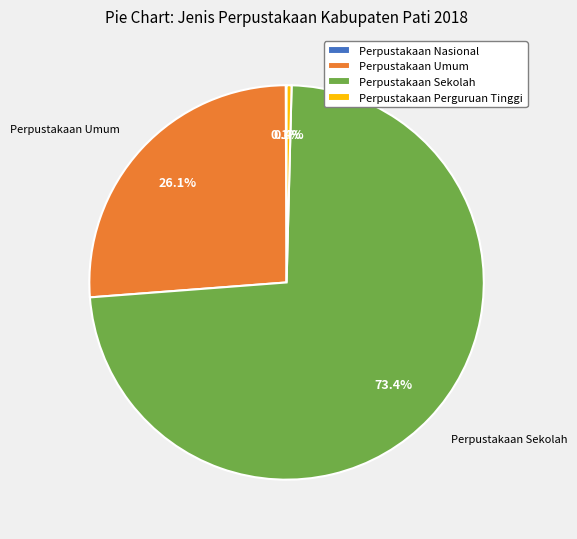

Does any single category account for the majority?

Yes